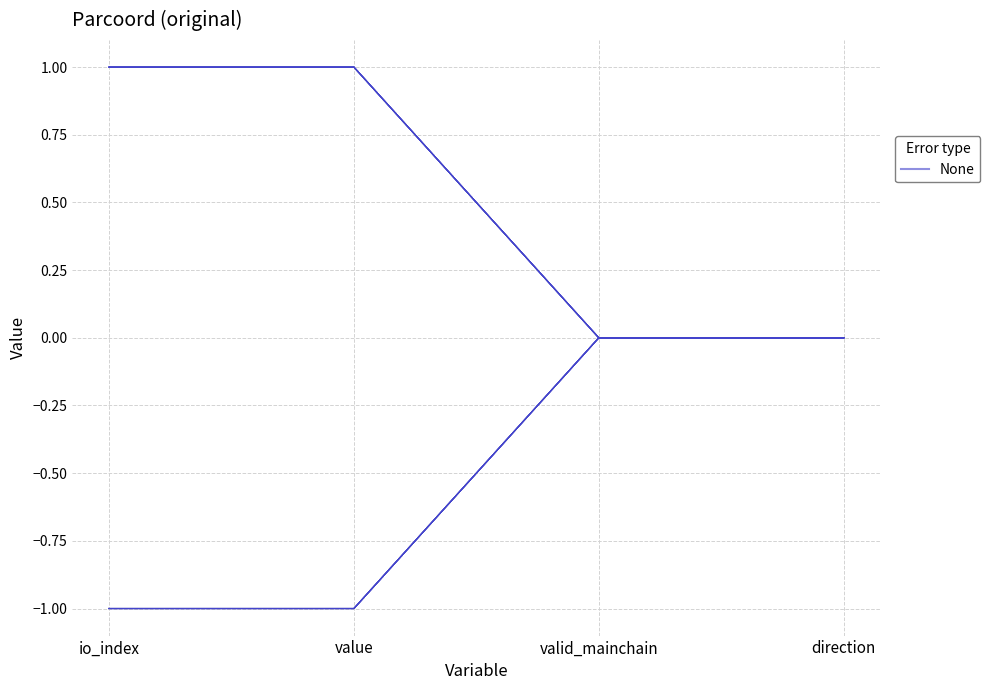

What is the change in value from io_index to direction?

+1.0